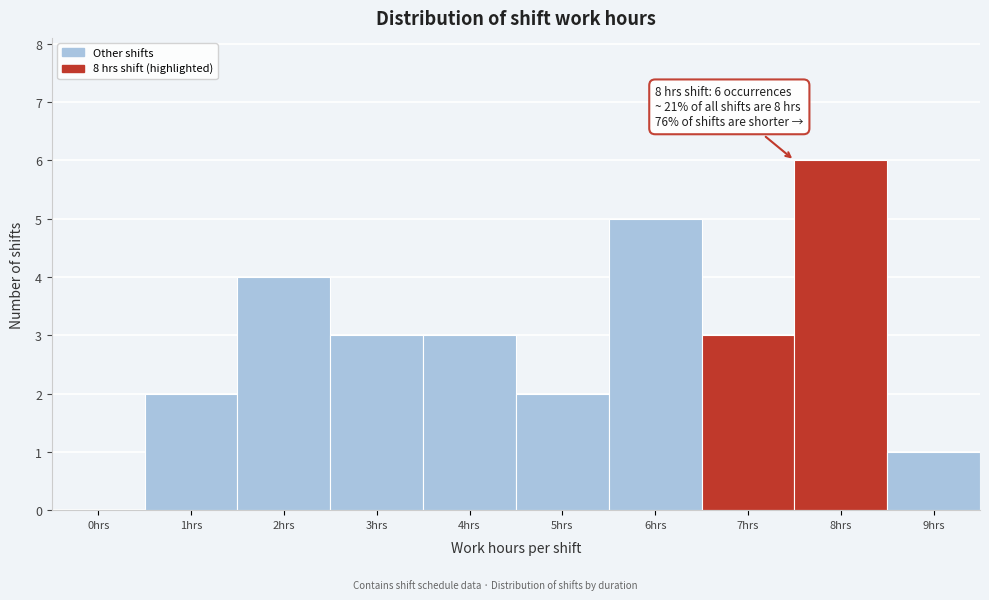

Reading left to right, extract all data points from this chart.

0hrs=0	1hrs=2	2hrs=4	3hrs=3	4hrs=3	5hrs=2	6hrs=5	7hrs=3	8hrs=6	9hrs=1